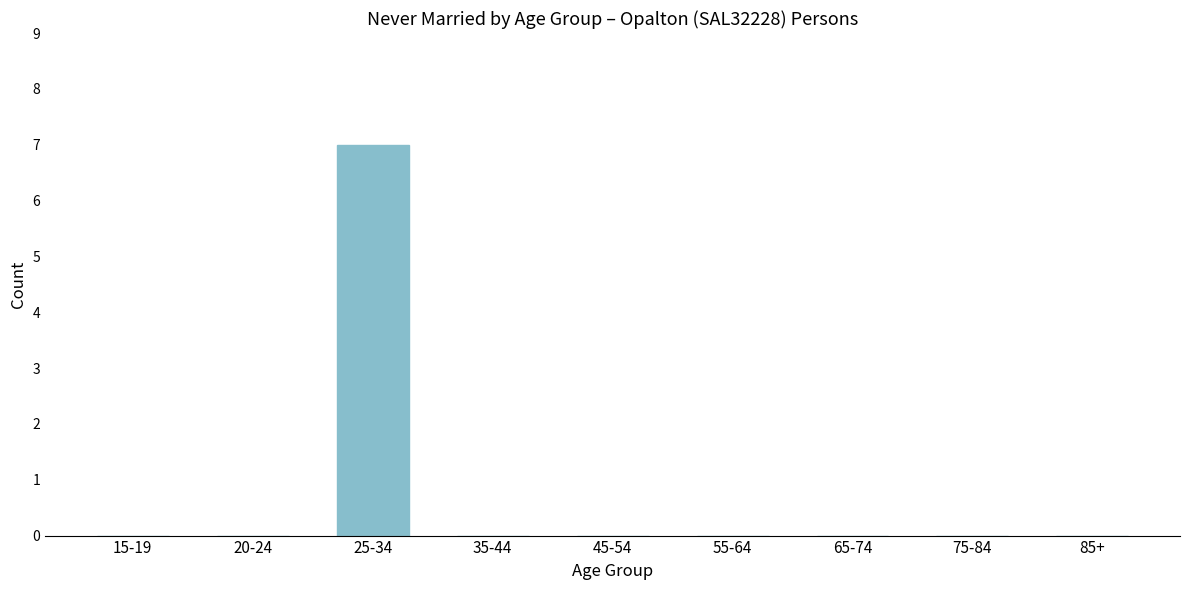

Reading left to right, list all the values displayed in this chart.

15-19=0	20-24=0	25-34=7	35-44=0	45-54=0	55-64=0	65-74=0	75-84=0	85+=0